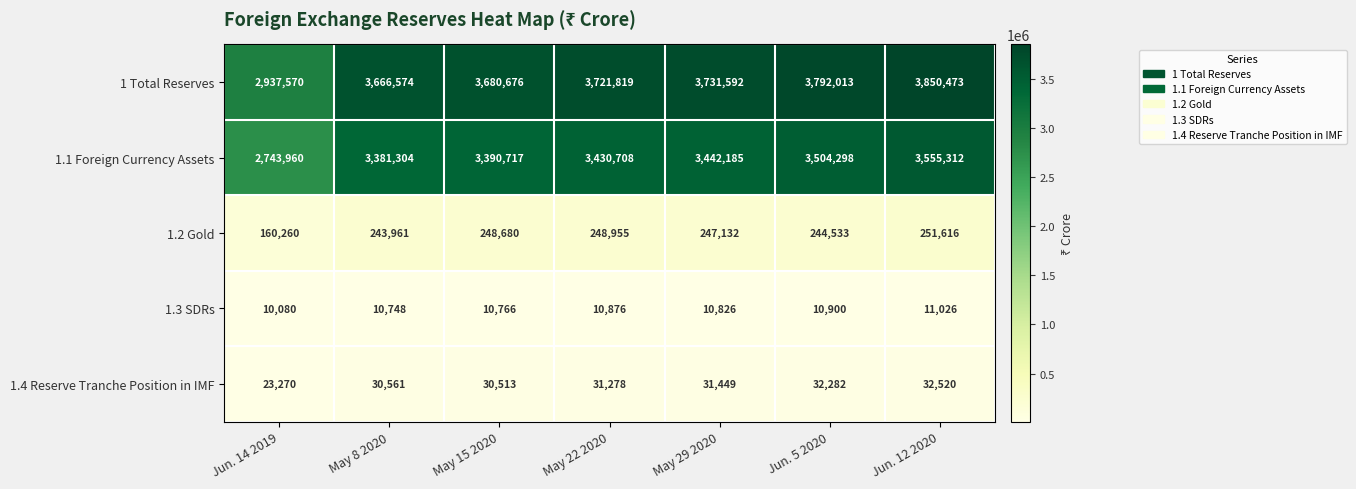

Rank the series by their maximum value, from lowest to highest.

1.3 SDRs, 1.4 Reserve Tranche Position in IMF, 1.2 Gold, 1.1 Foreign Currency Assets, 1 Total Reserves